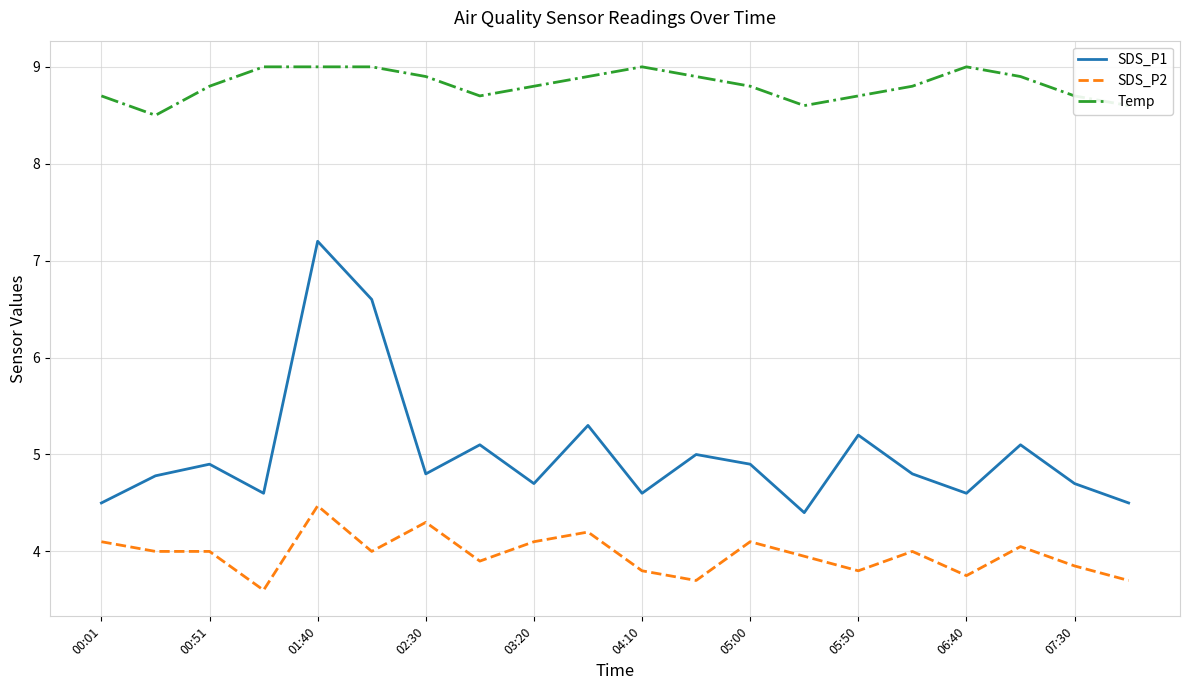

Which series has the widest spread of values?

SDS_P1